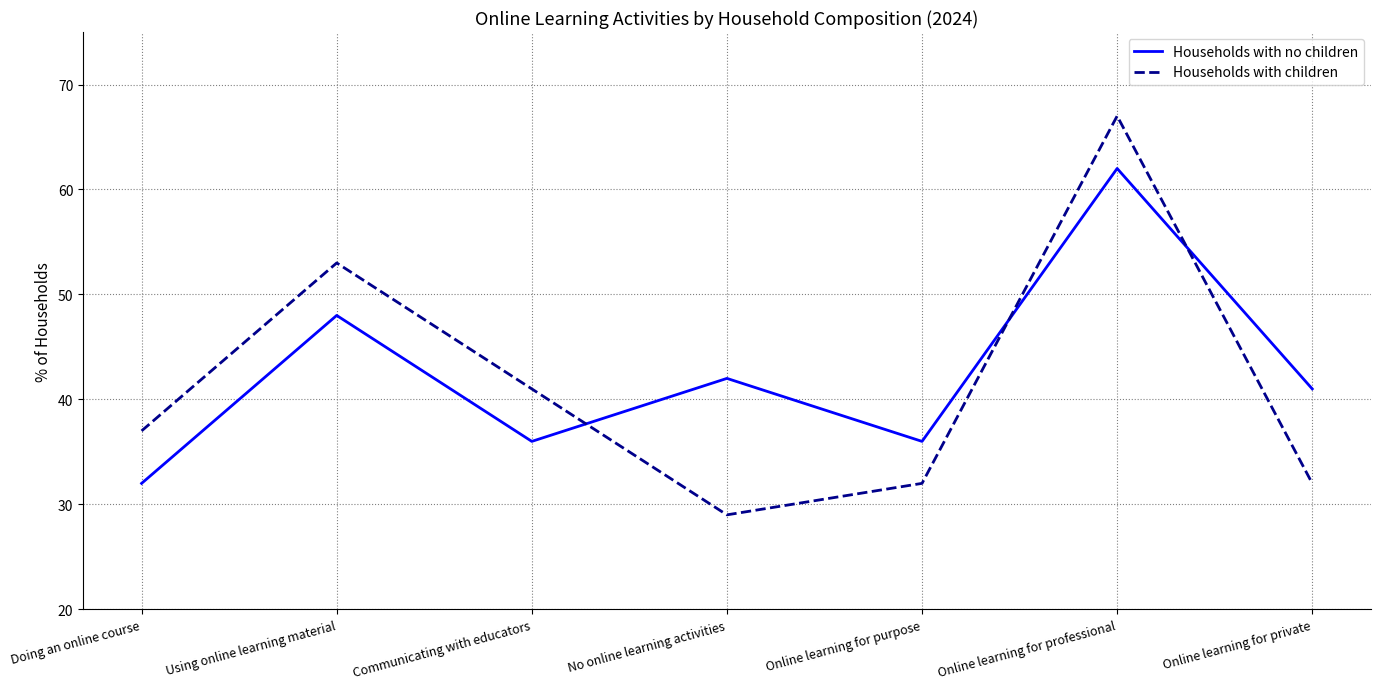

In Households with children, how many points are higher than both neighbors (excluding endpoints)?

2